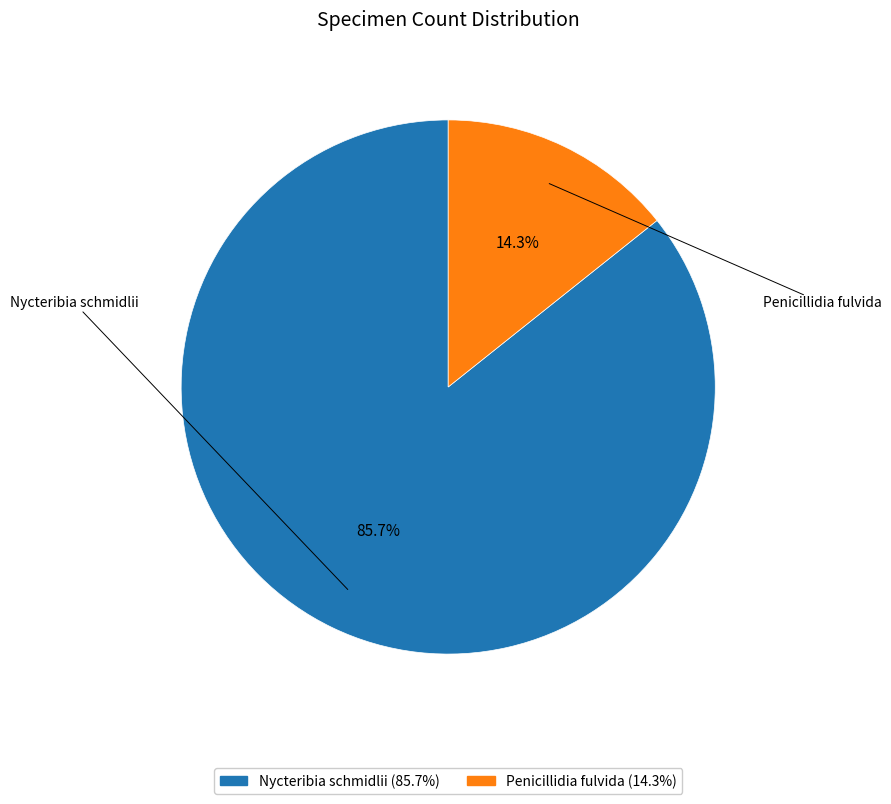

Which slice represents more than half of the pie?

Nycteribia schmidlii